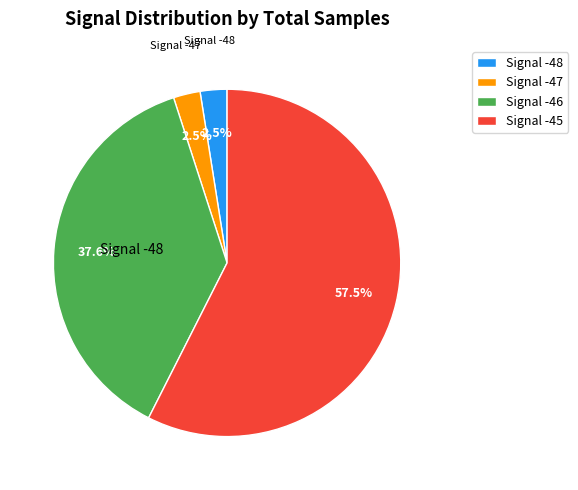

Which has a higher value, Signal -45 or Signal -46?

Signal -45